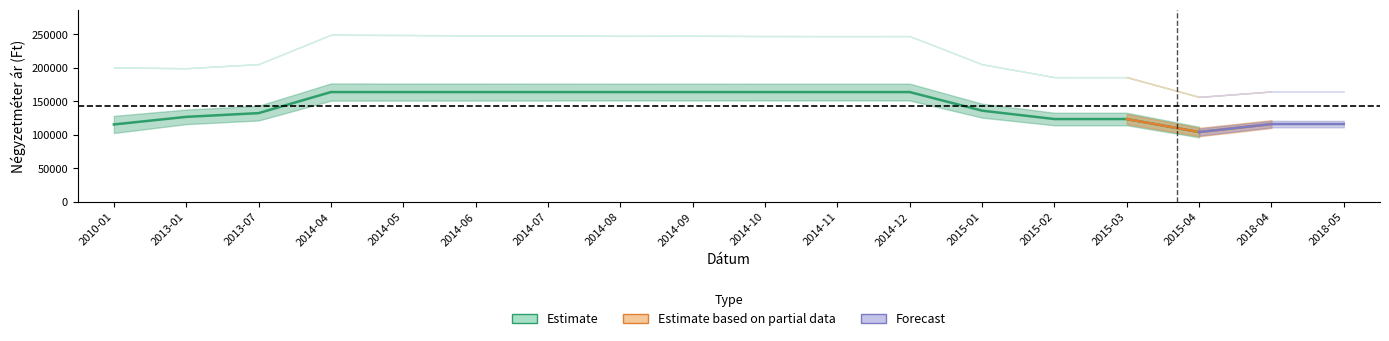

What position from the left is 2015-01?

13